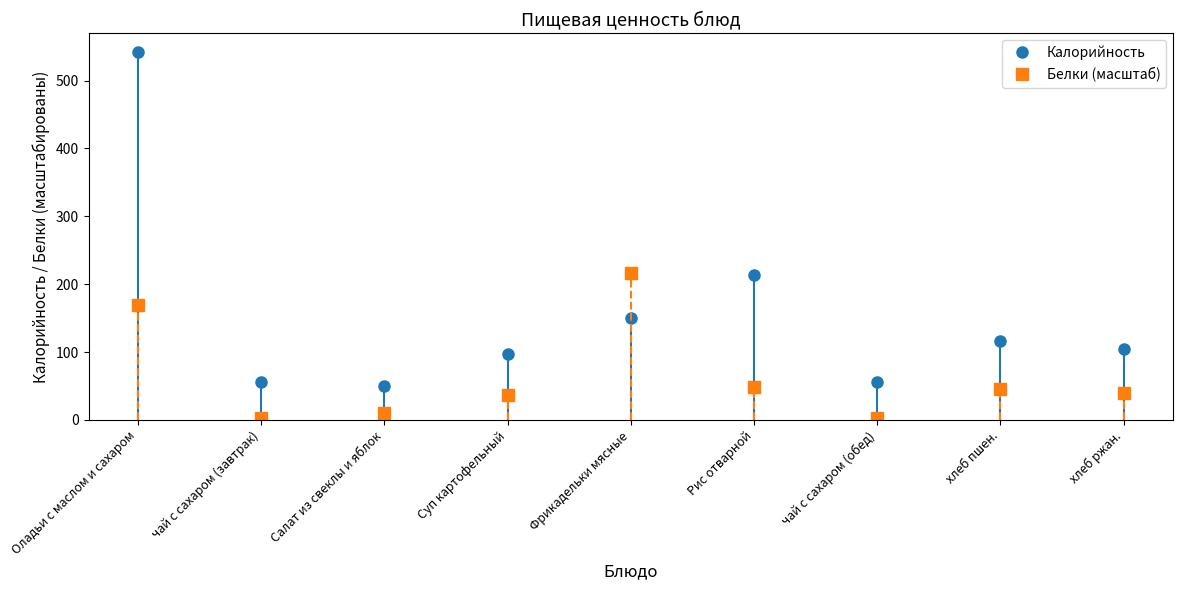

What is the difference between the maximum and minimum values in the Белки (масштаб) series?

214.4